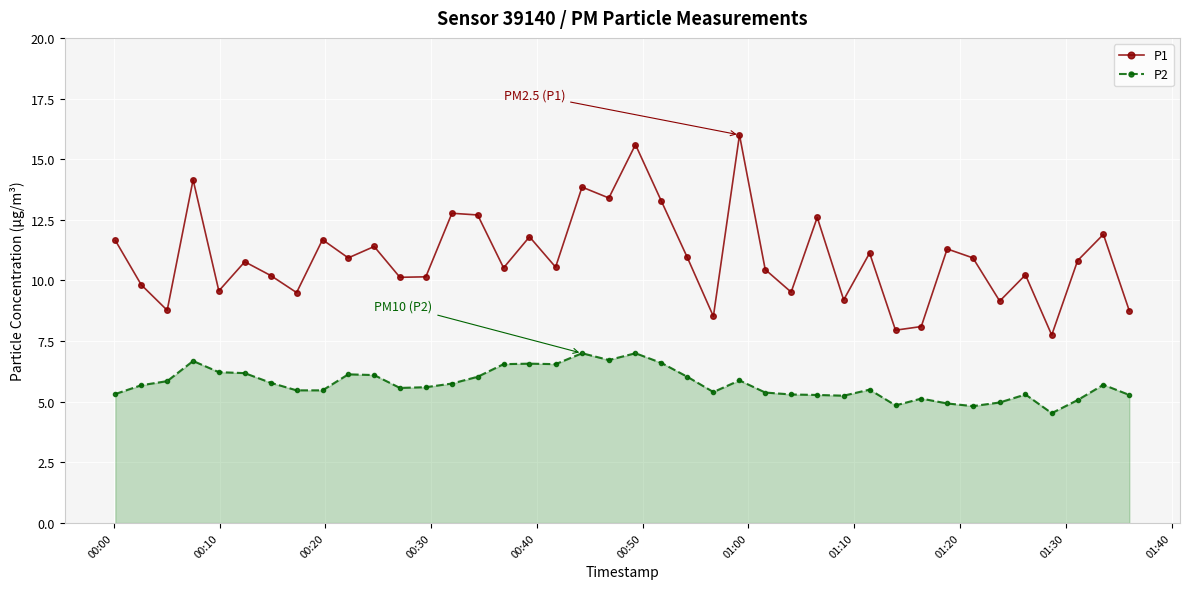

What is the difference between the maximum and minimum values in the P2 series?

2.5